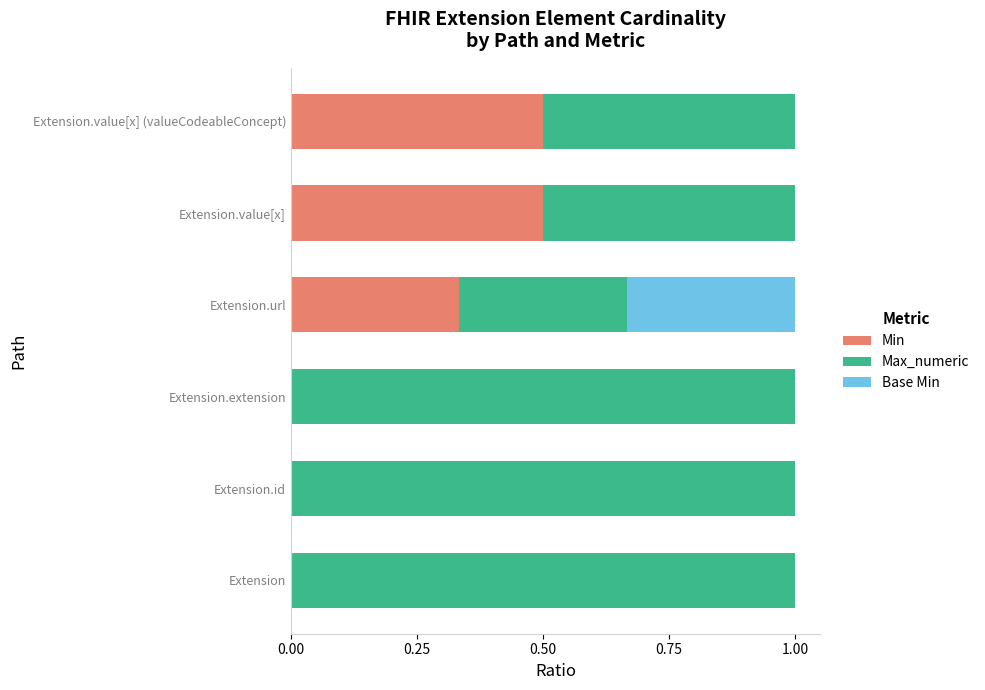

What is the total value across all series at Extension.value[x] (valueCodeableConcept)?

1.0